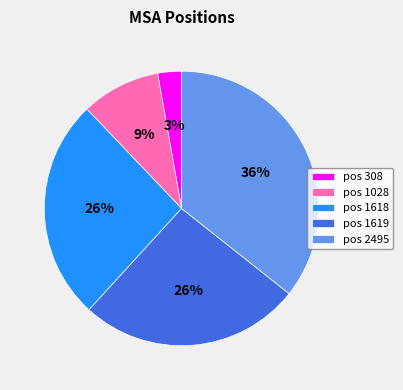

What is the largest slice in the pie chart?

pos 2495